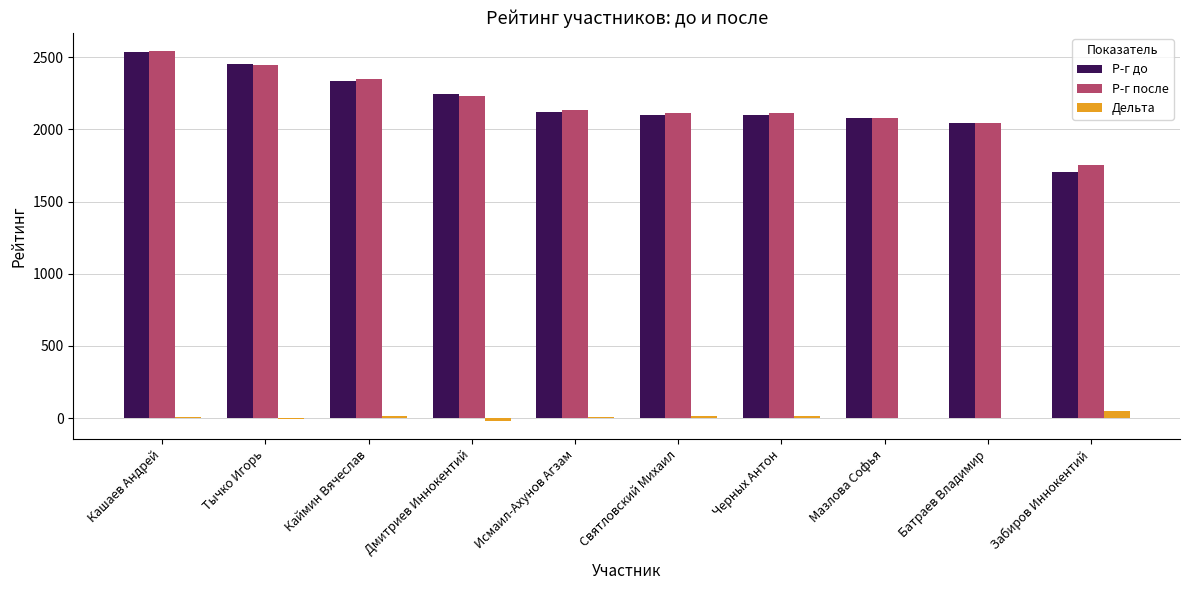

Between Кашаев Андрей and Святловский Михаил, which series saw the biggest shift?

Р-г до